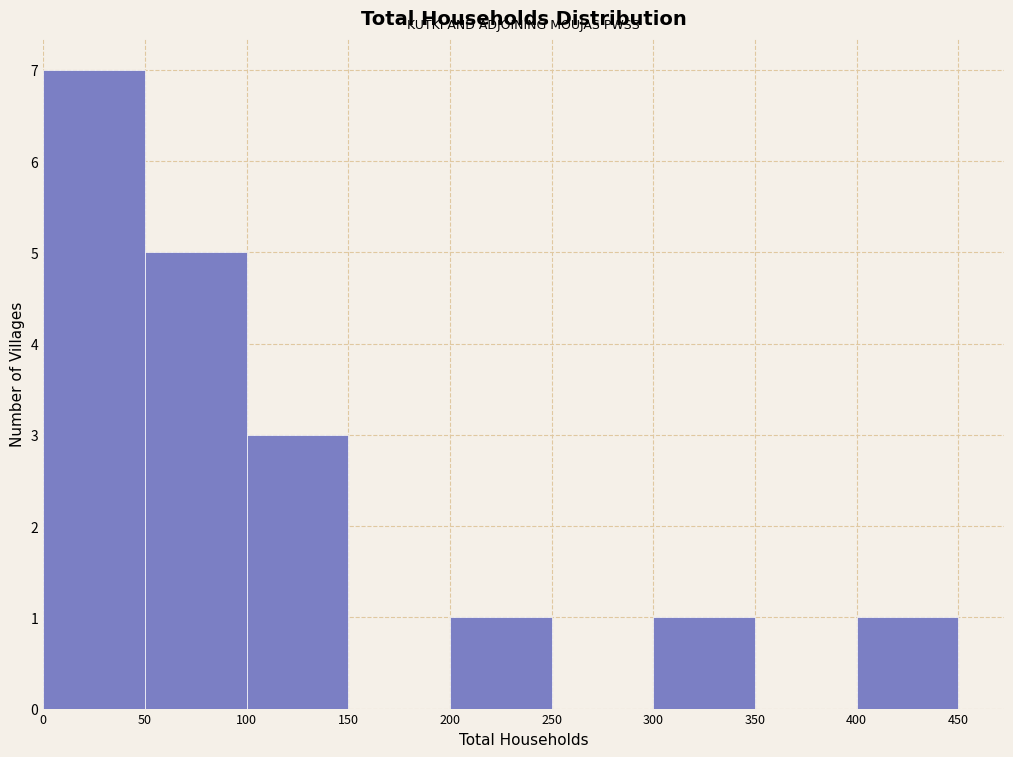

What is the height of the bar covering 100 to 150 on the x-axis? The values are not printed on the chart, so give them approximately, as read against the axis.

3